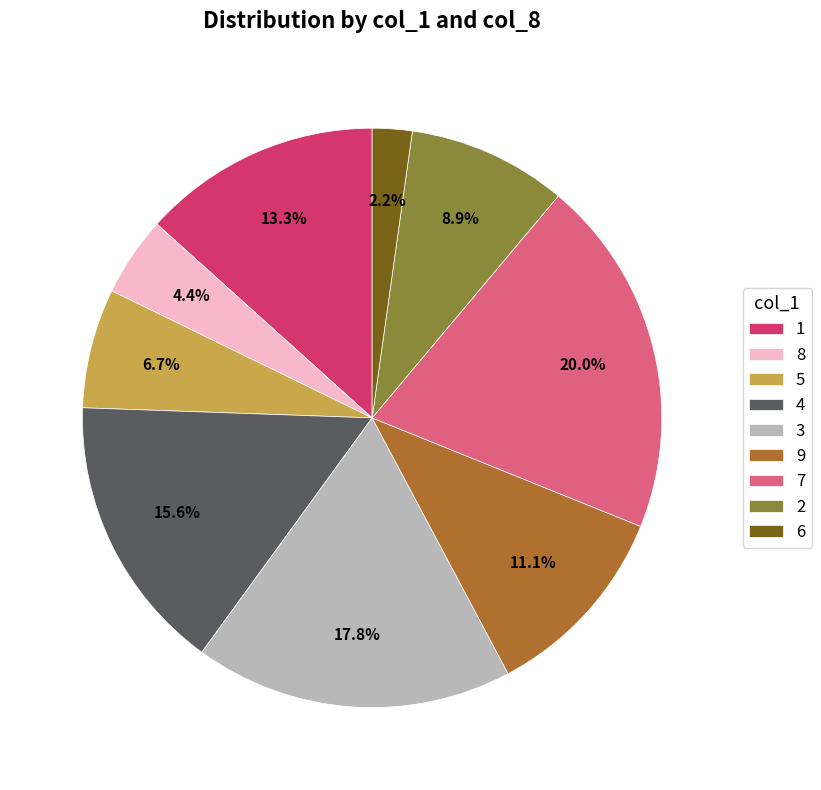

What percentage is the 4 slice, to the nearest percent?

16%